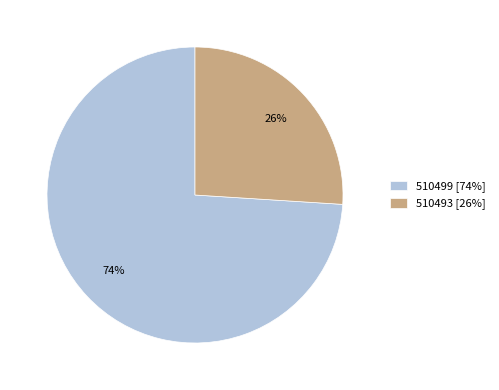

Is there any slice that represents more than half of the pie?

Yes